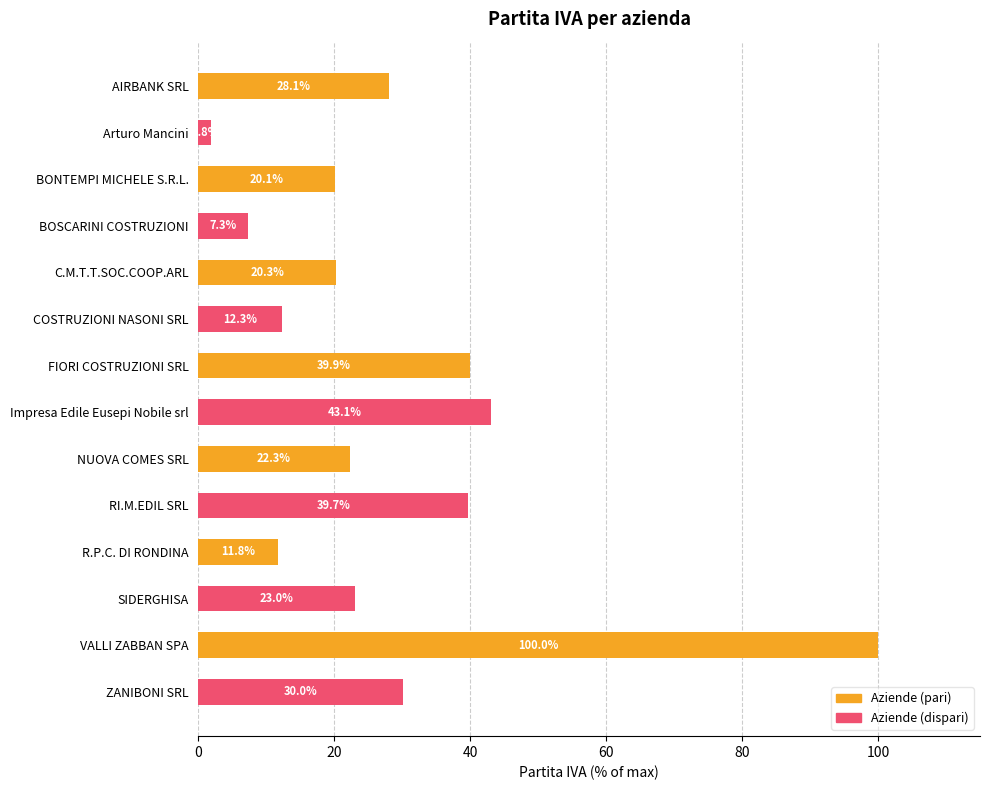

What position from the bottom is BOSCARINI COSTRUZIONI?

11